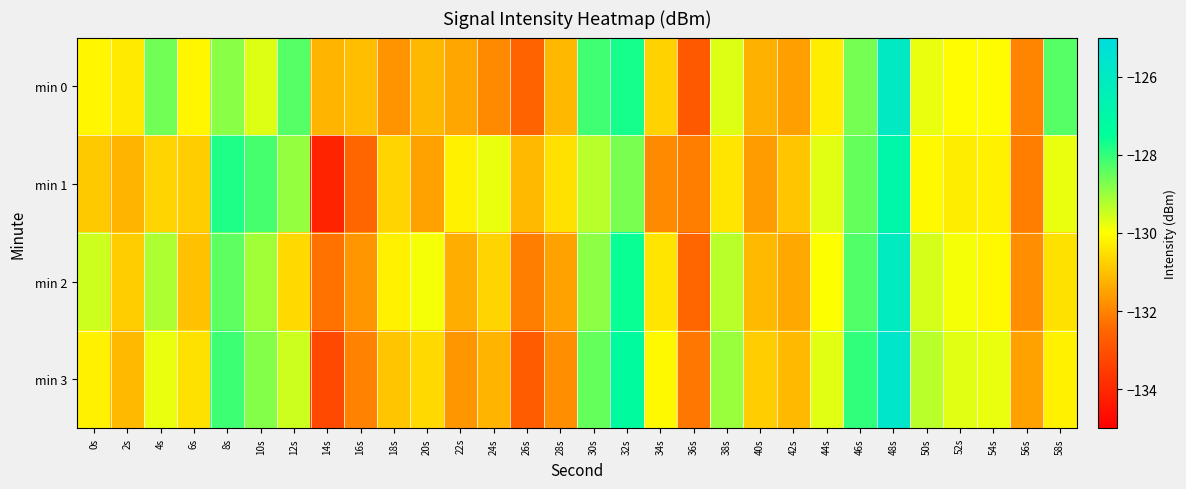

Reading left to right, what are all the values shown in this chart?

min 0: 0s=-130.1	2s=-130.3	4s=-128.6	6s=-130.1	8s=-128.8	10s=-129.7	12s=-128.3	14s=-131.2	16s=-131.0	18s=-131.7	20s=-131.1	22s=-131.4	24s=-131.9	26s=-132.5	28s=-131.2	30s=-128.2	32s=-127.7	34s=-130.7	36s=-132.8	38s=-129.7	40s=-131.3	42s=-131.5	44s=-130.3	46s=-128.7	48s=-125.9	50s=-129.8	52s=-130.1	54s=-130.1	56s=-132.0	58s=-128.3
min 1: 0s=-130.9	2s=-131.2	4s=-130.7	6s=-130.8	8s=-127.8	10s=-128.2	12s=-129.0	14s=-134.1	16s=-132.5	18s=-130.7	20s=-131.5	22s=-130.2	24s=-129.8	26s=-131.1	28s=-130.5	30s=-129.3	32s=-128.7	34s=-131.9	36s=-132.1	38s=-130.4	40s=-131.6	42s=-130.9	44s=-129.7	46s=-128.5	48s=-126.9	50s=-130.1	52s=-130.3	54s=-130.2	56s=-132.1	58s=-129.8
min 2: 0s=-129.5	2s=-130.8	4s=-129.2	6s=-131.0	8s=-128.4	10s=-129.1	12s=-130.6	14s=-132.3	16s=-131.7	18s=-130.2	20s=-129.9	22s=-131.3	24s=-130.7	26s=-132.1	28s=-131.5	30s=-128.9	32s=-127.6	34s=-130.4	36s=-132.5	38s=-129.3	40s=-131.1	42s=-131.4	44s=-130.0	46s=-128.3	48s=-126.1	50s=-129.6	52s=-129.9	54s=-130.1	56s=-131.8	58s=-130.5
min 3: 0s=-130.2	2s=-131.1	4s=-129.8	6s=-130.5	8s=-128.1	10s=-128.8	12s=-129.5	14s=-133.2	16s=-132.0	18s=-130.9	20s=-130.6	22s=-131.7	24s=-131.2	26s=-132.7	28s=-131.8	30s=-128.5	32s=-127.3	34s=-130.1	36s=-132.2	38s=-129.0	40s=-130.8	42s=-131.1	44s=-129.7	46s=-128.0	48s=-125.7	50s=-129.3	52s=-129.7	54s=-129.8	56s=-131.5	58s=-130.2